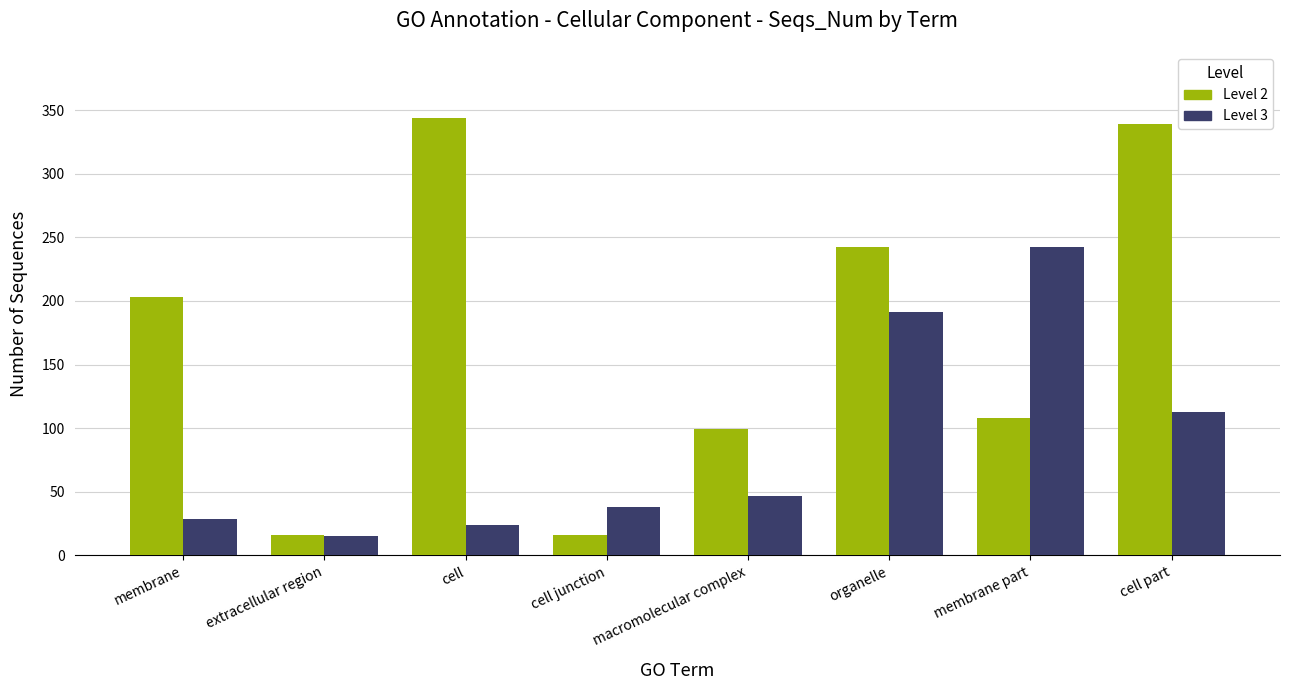

What is the maximum value shown in the chart?

344